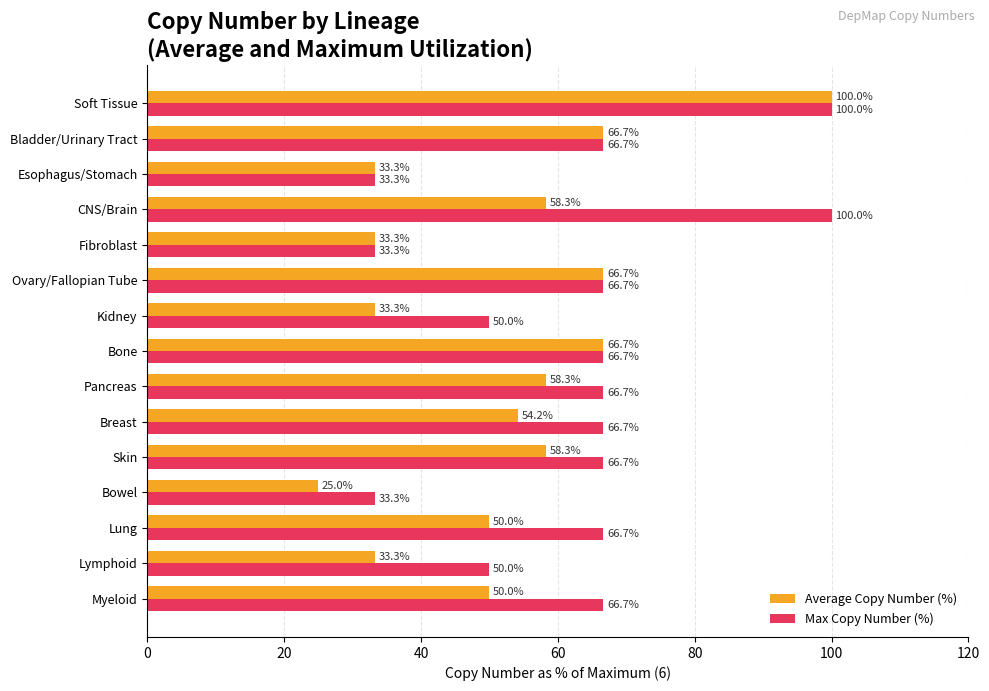

At which category is the sum across all series the highest?

Soft Tissue